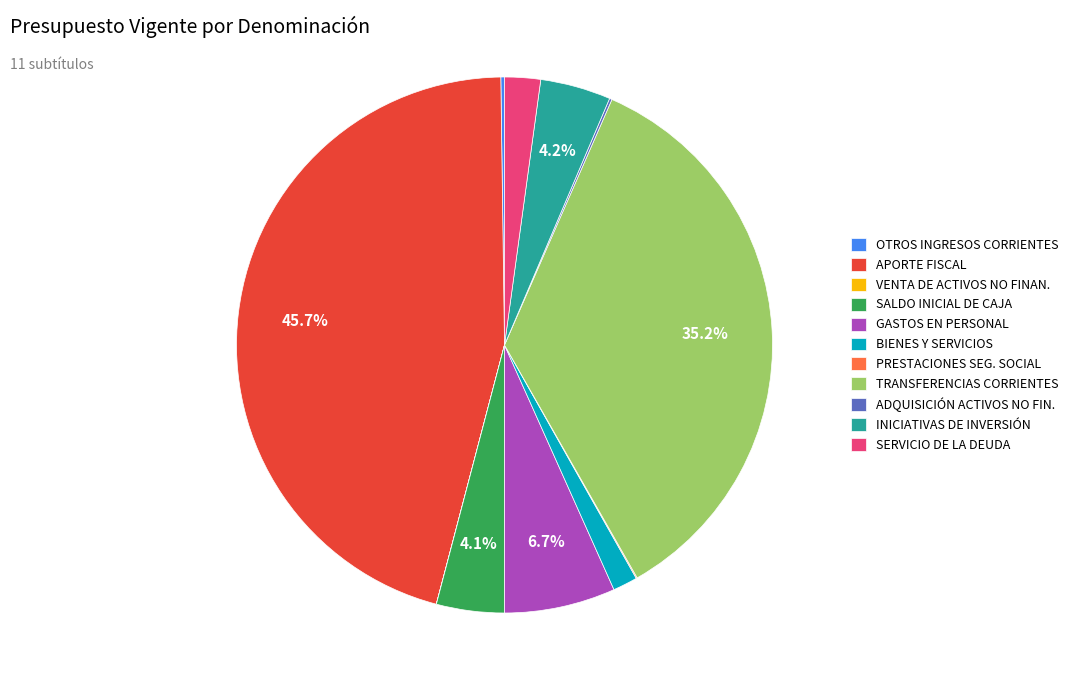

What is the ratio of the value at SERVICIO DE LA DEUDA to the value at INICIATIVAS DE INVERSIÓN?

0.5